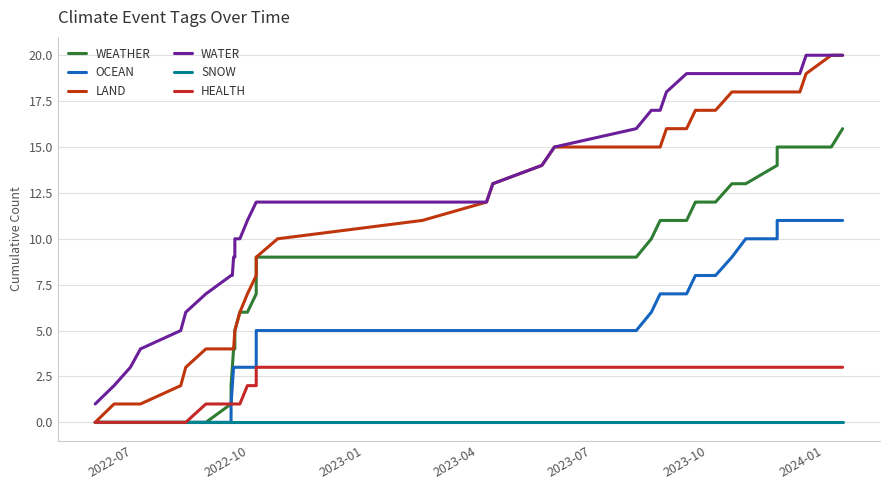

Is the value of WATER at 29 greater than the value of WEATHER at 2023-10?

Yes